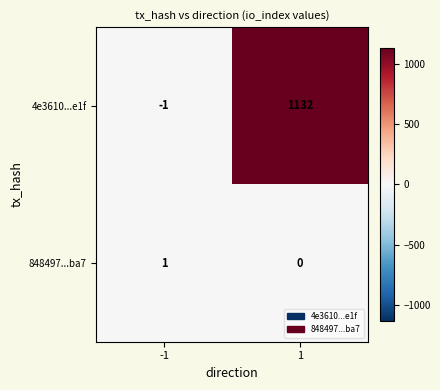

Reading left to right, extract all data points from this chart.

4e3610...e1f: -1	1132
848497...ba7: 1	0